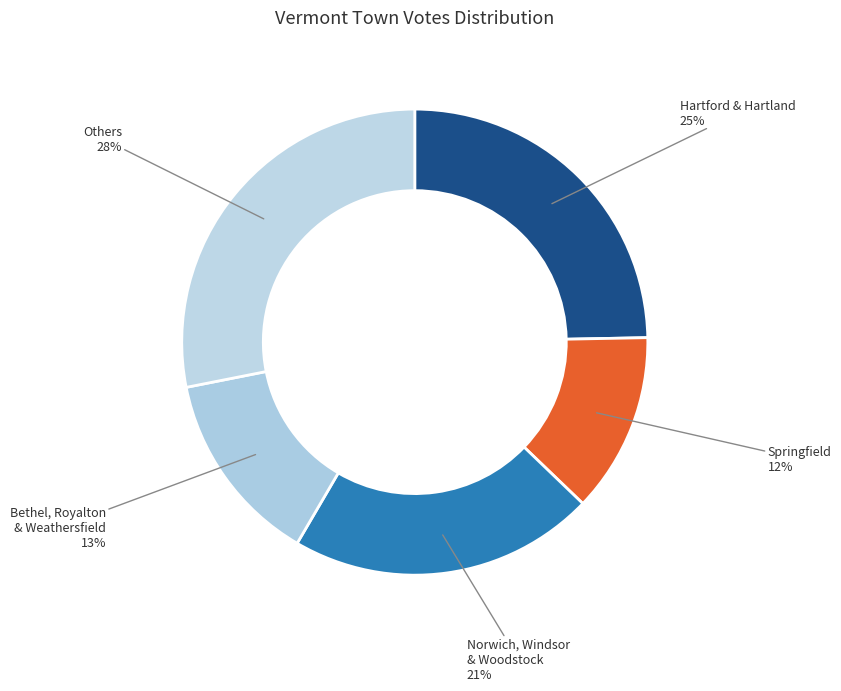

Count the number of slices in the pie.

5